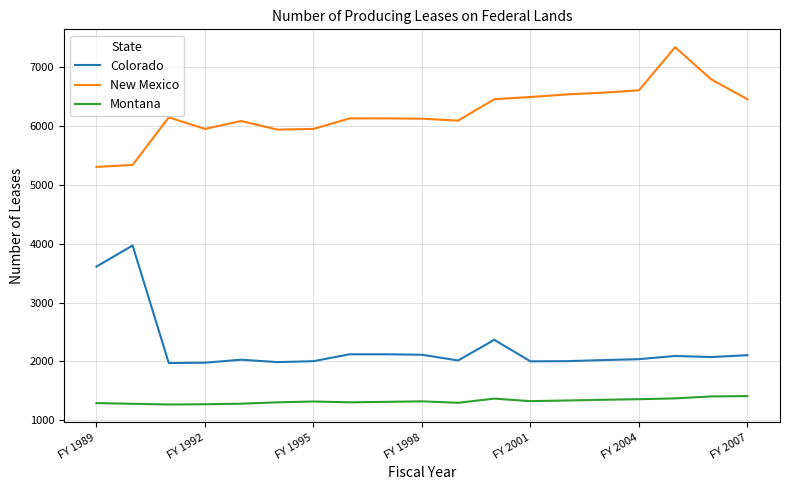

What is the maximum value shown in the chart?

7330